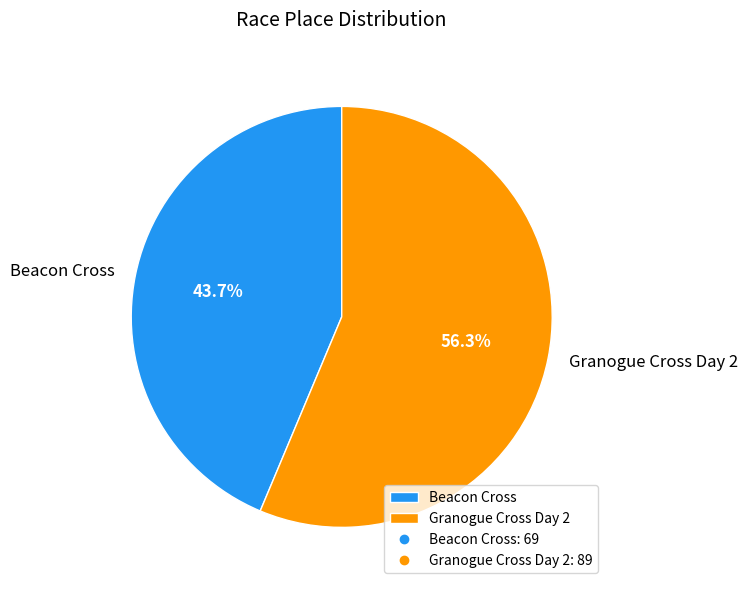

Which has a higher value, Beacon Cross or Granogue Cross Day 2?

Granogue Cross Day 2